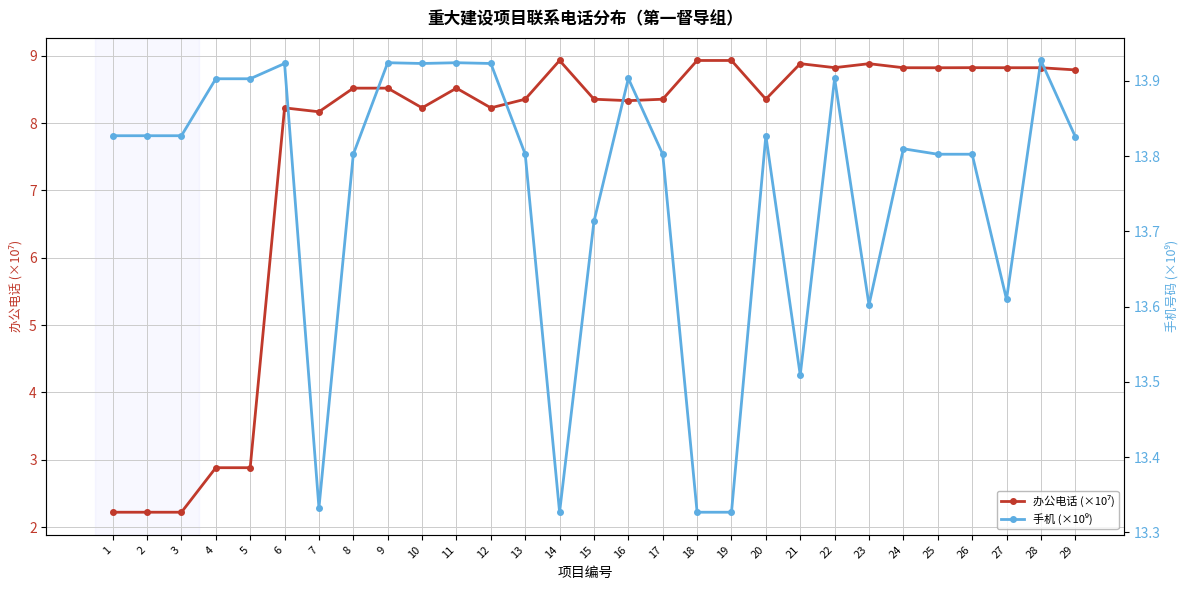

What is the difference between the highest and lowest values at 17?

5.4